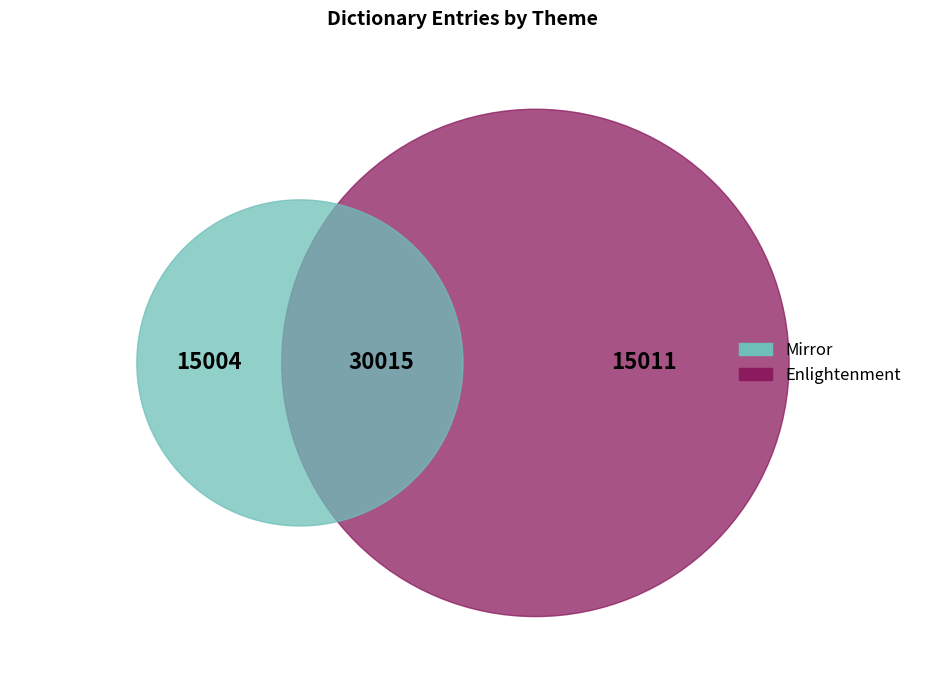

Is there a majority slice in this chart?

Yes